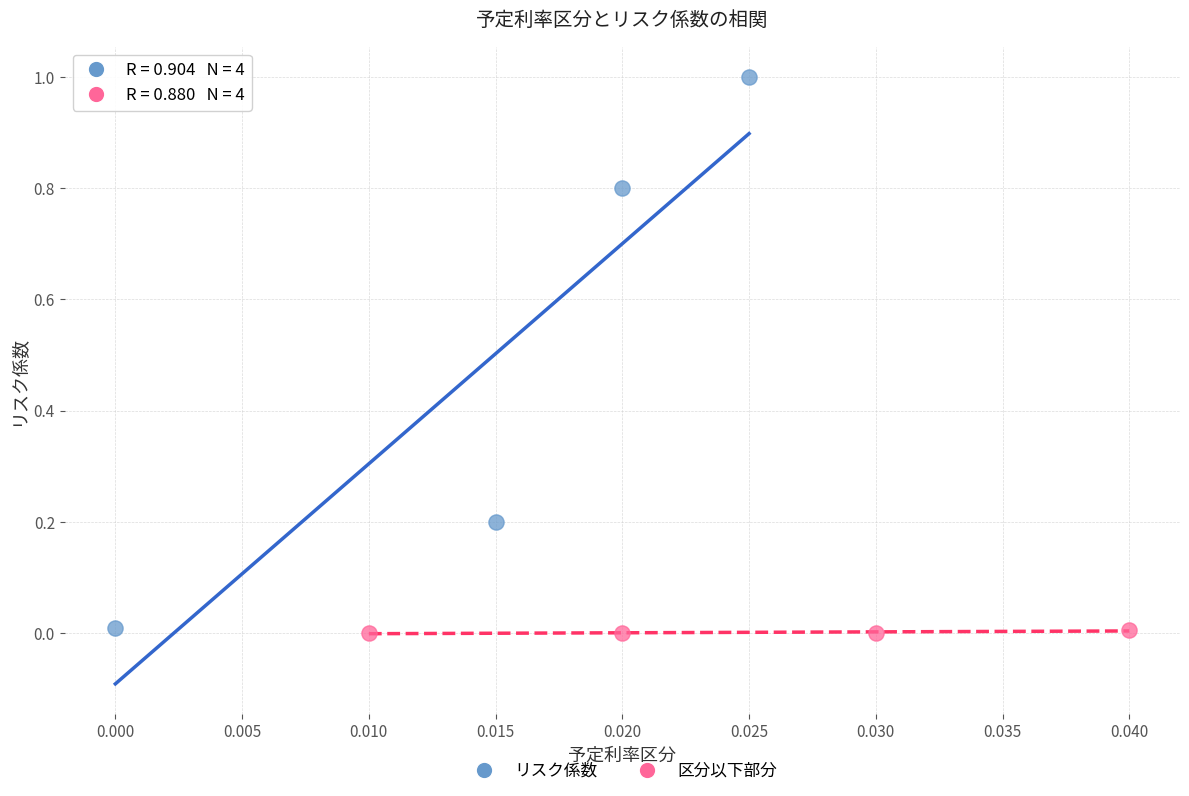

Which series has the largest Y range (max minus min)?

リスク係数